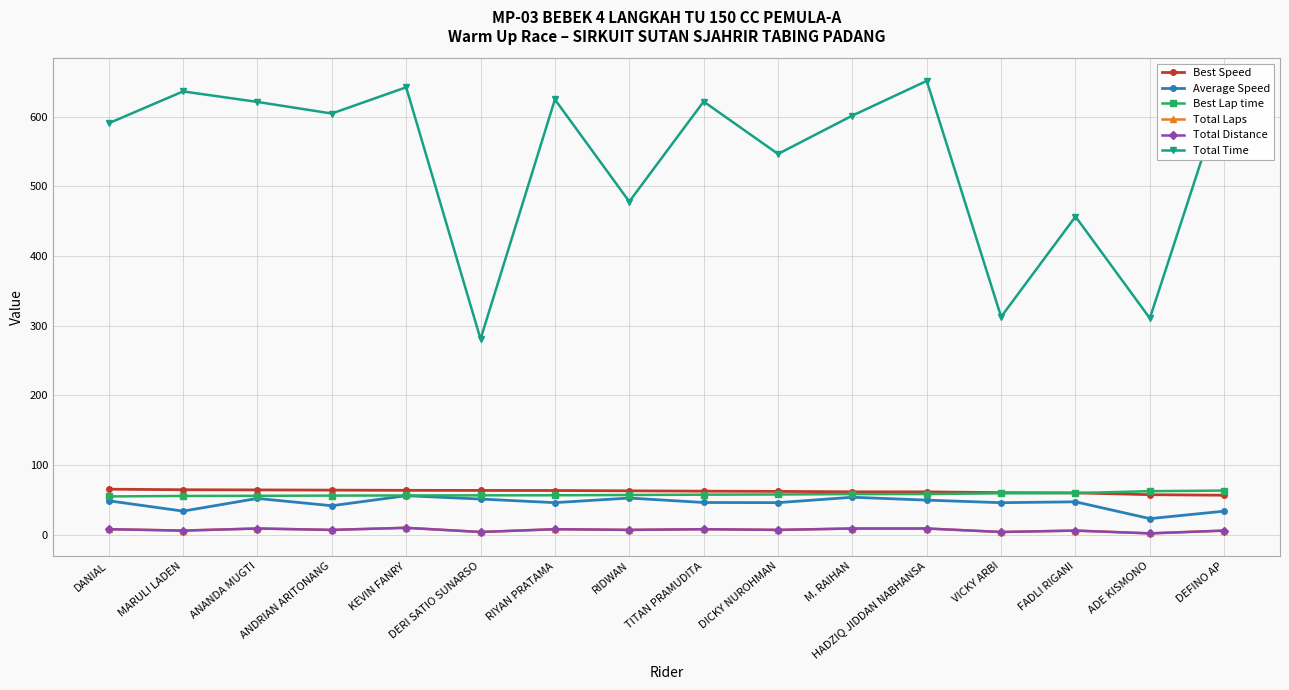

Does the chart have visible grid lines?

Yes